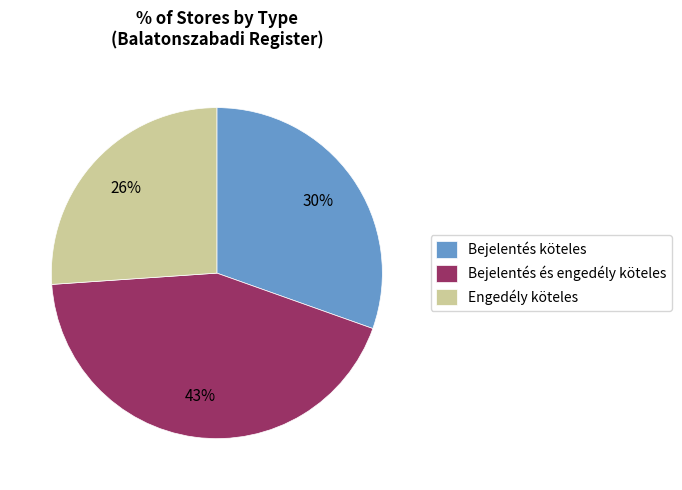

What is the largest slice in the pie chart?

Bejelentés és engedély köteles